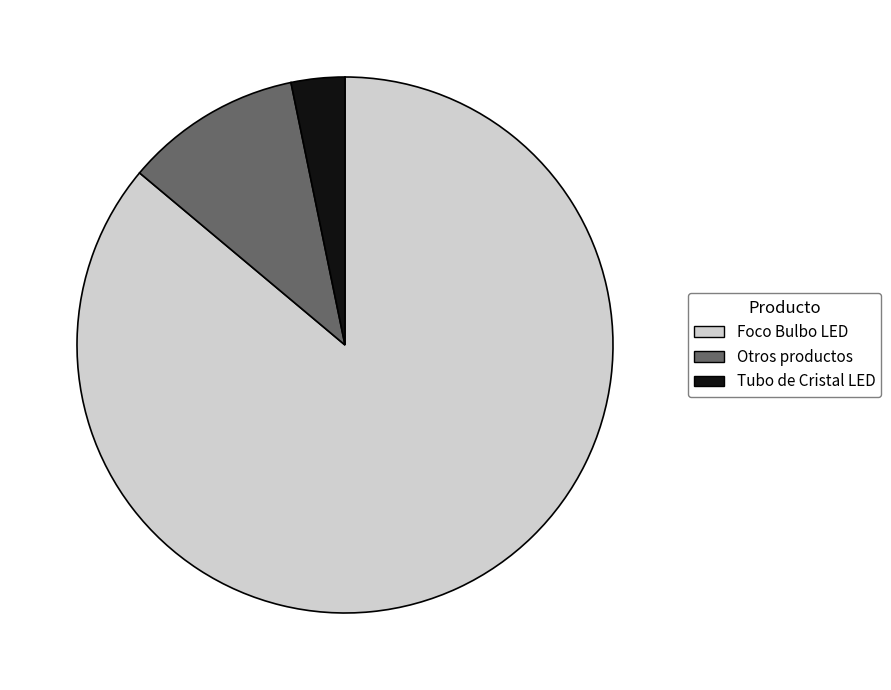

Rank the categories by value from highest to lowest.

Foco Bulbo LED, Otros productos, Tubo de Cristal LED